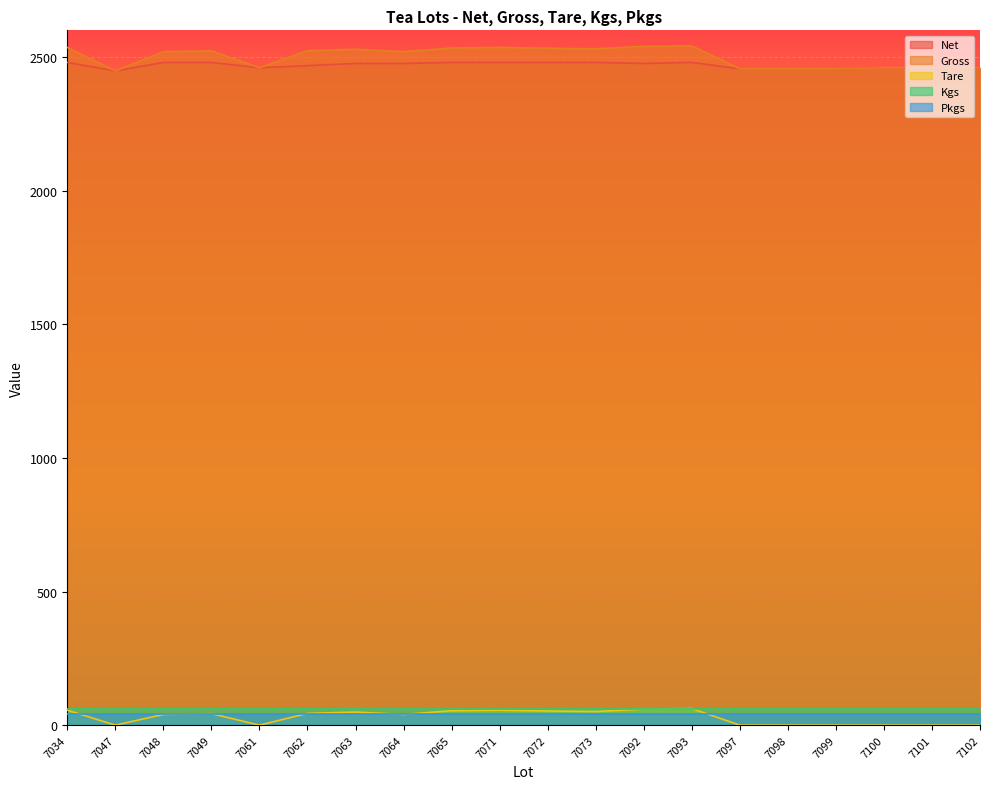

True or false: Gross and Tare intersect in this chart.

False